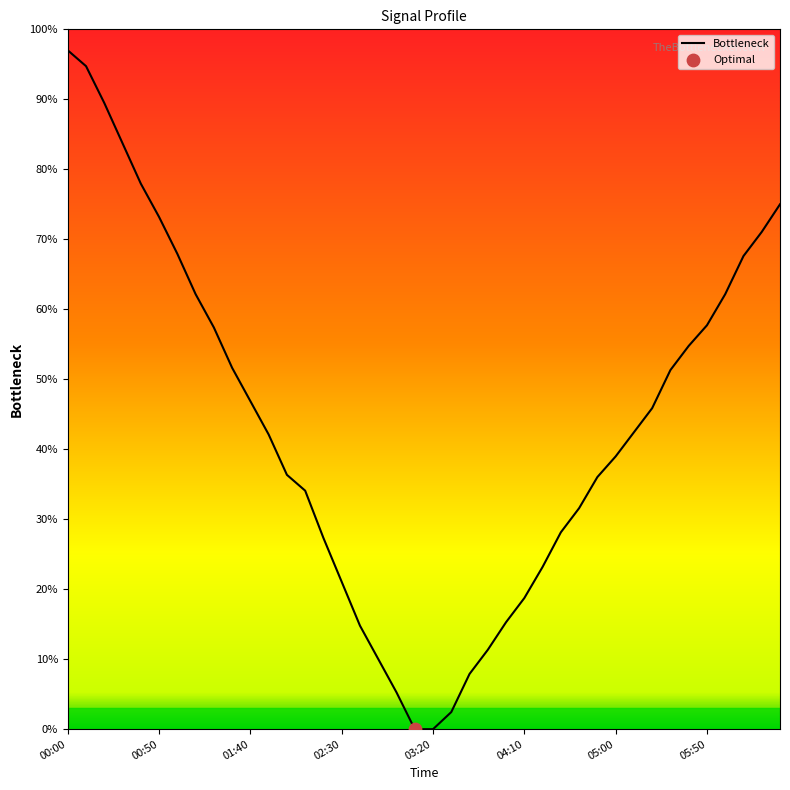

What is the maximum value shown in the chart?

97.0